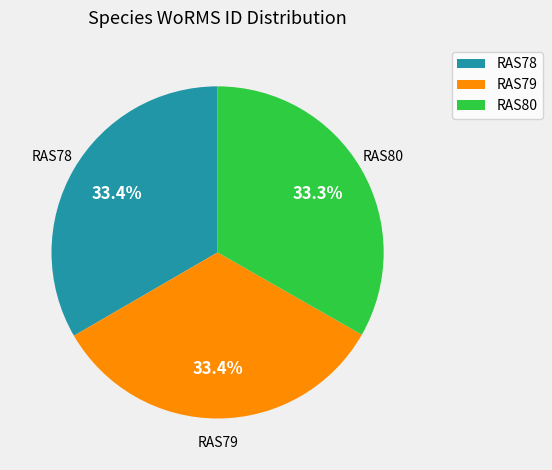

How many slices are in this pie chart?

3